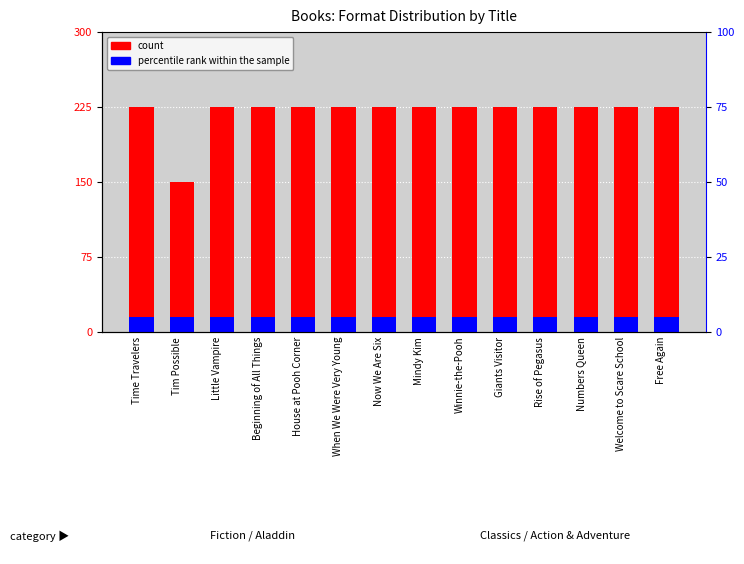

How many data points in count are less than 225?

1